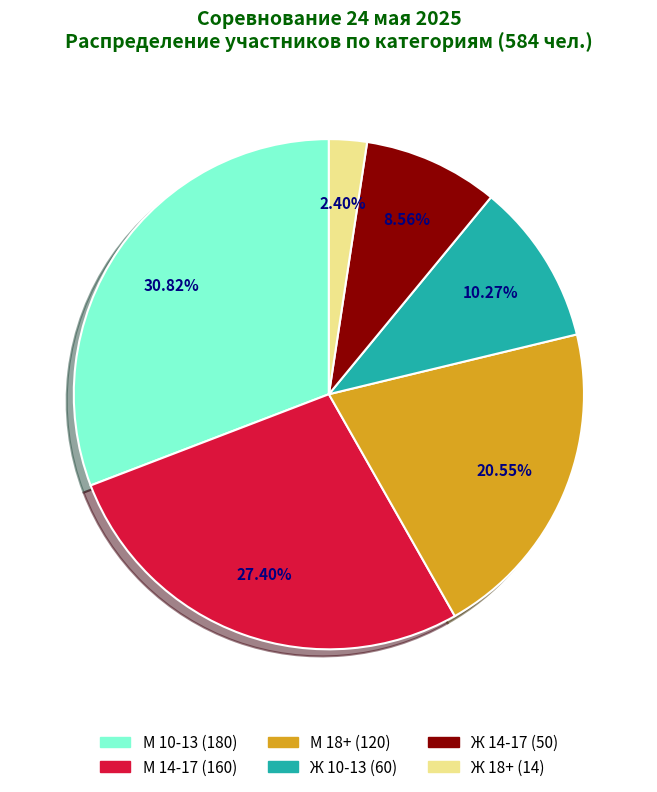

True or false: Ж 14-17 accounts for 9% of the total.

True